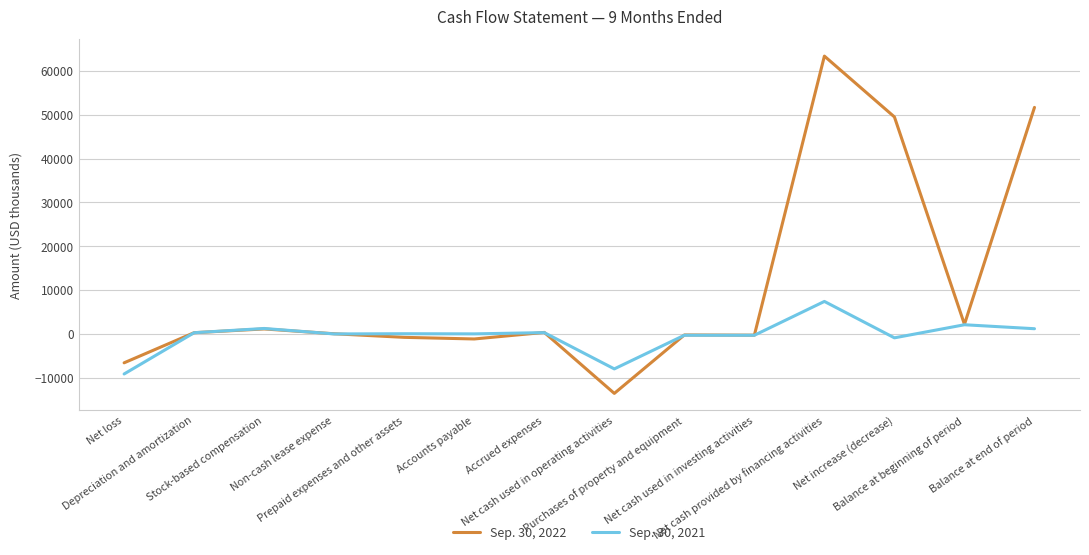

True or false: Sep. 30, 2021 has more than 0 interior local peaks.

True